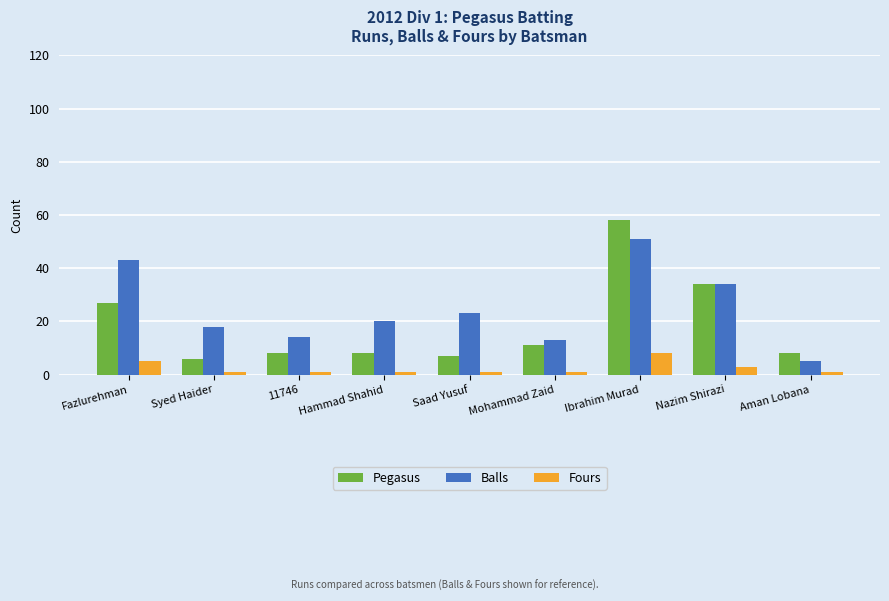

Which series has the largest total across all categories?

Balls